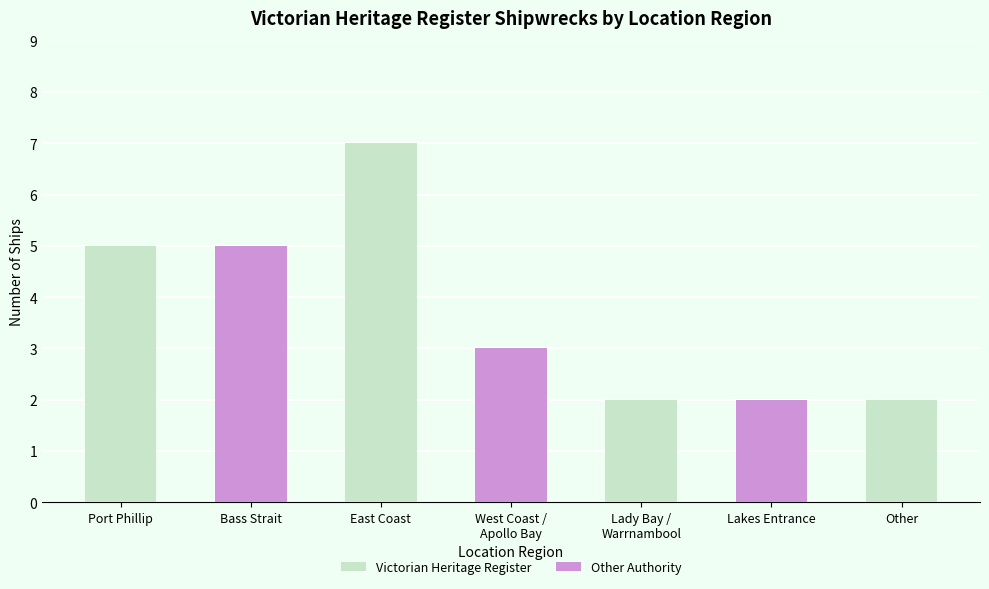

What is the label of the 2nd bar from the left?

Bass Strait